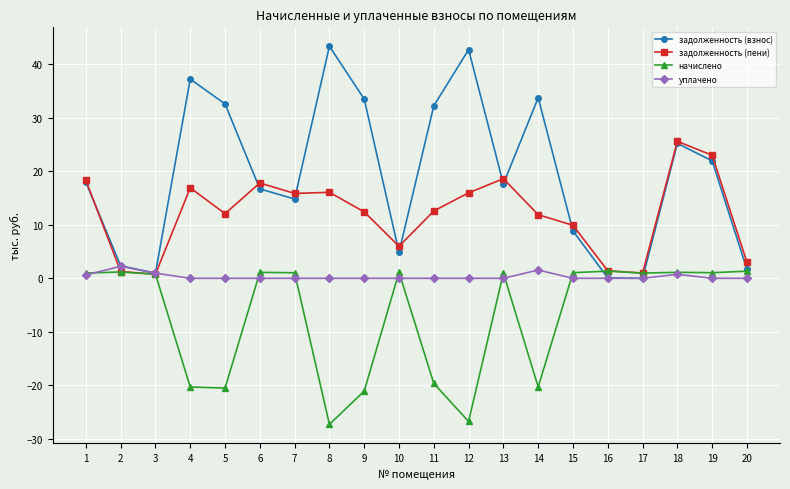

Is this an area chart (filled region under the line)?

No